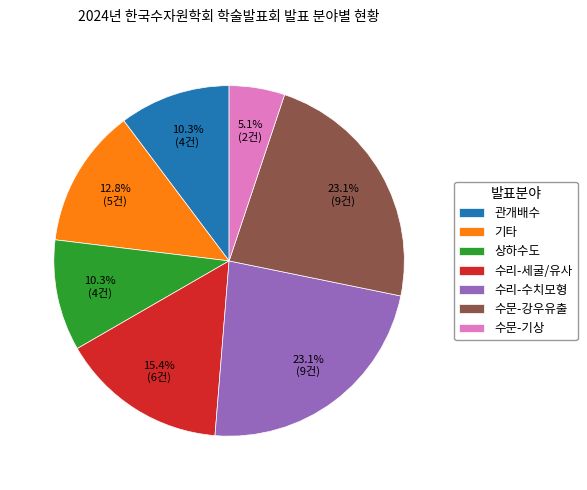

Does 수리-세굴/유사 account for over 50% of the chart?

No